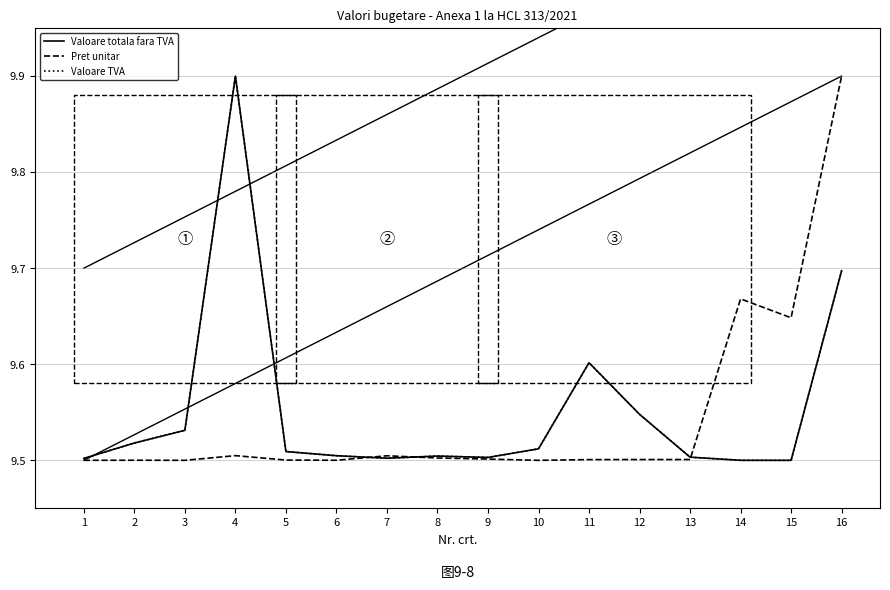

True or false: Valoare totala fara TVA has more than 2 points higher than both neighbors.

True